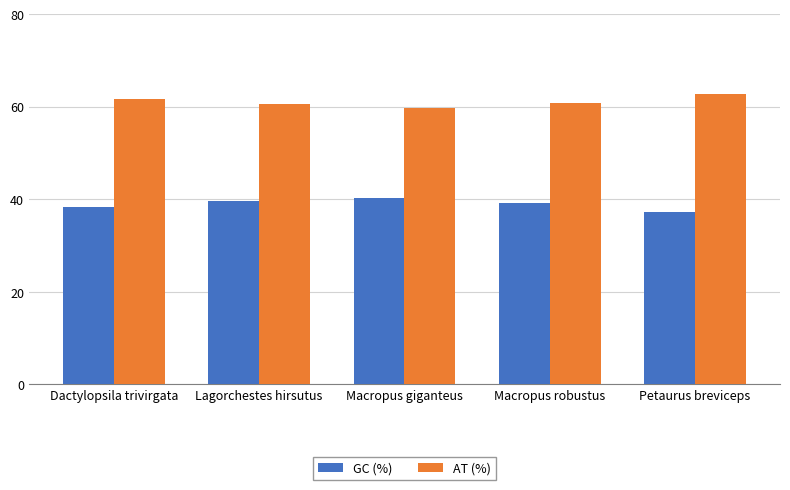

What is the approximate value of AT (%) at Lagorchestes hirsutus?

60.5